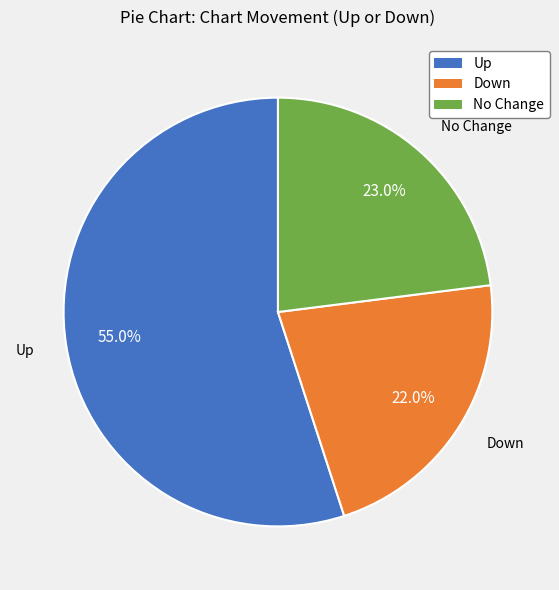

To the nearest percent, what is the average slice percentage?

33%